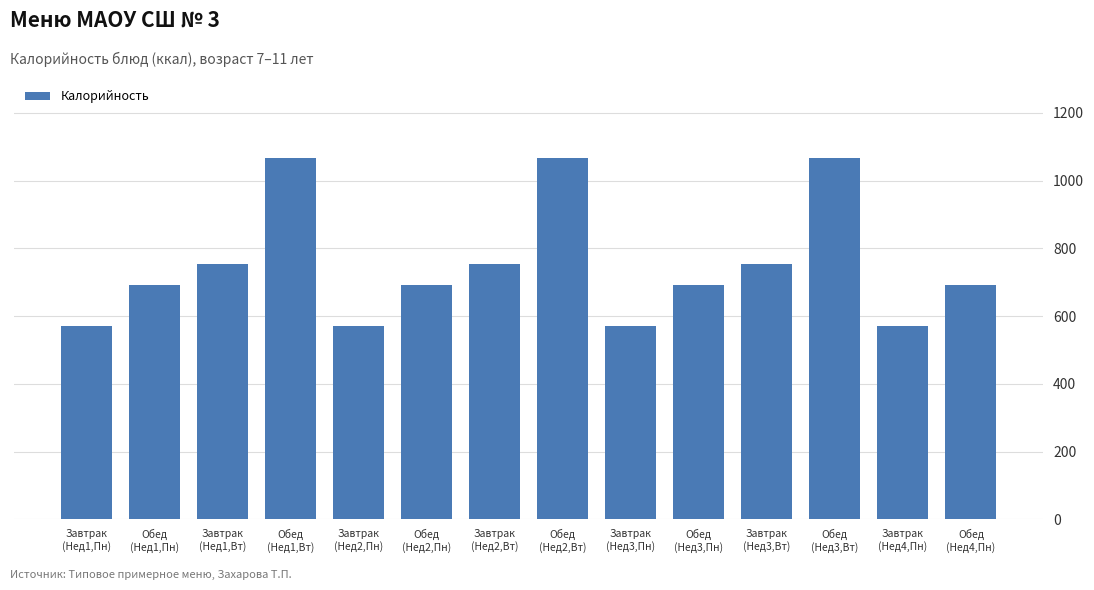

What is the label of the 3rd bar from the right?

Обед
(Нед3,Вт)